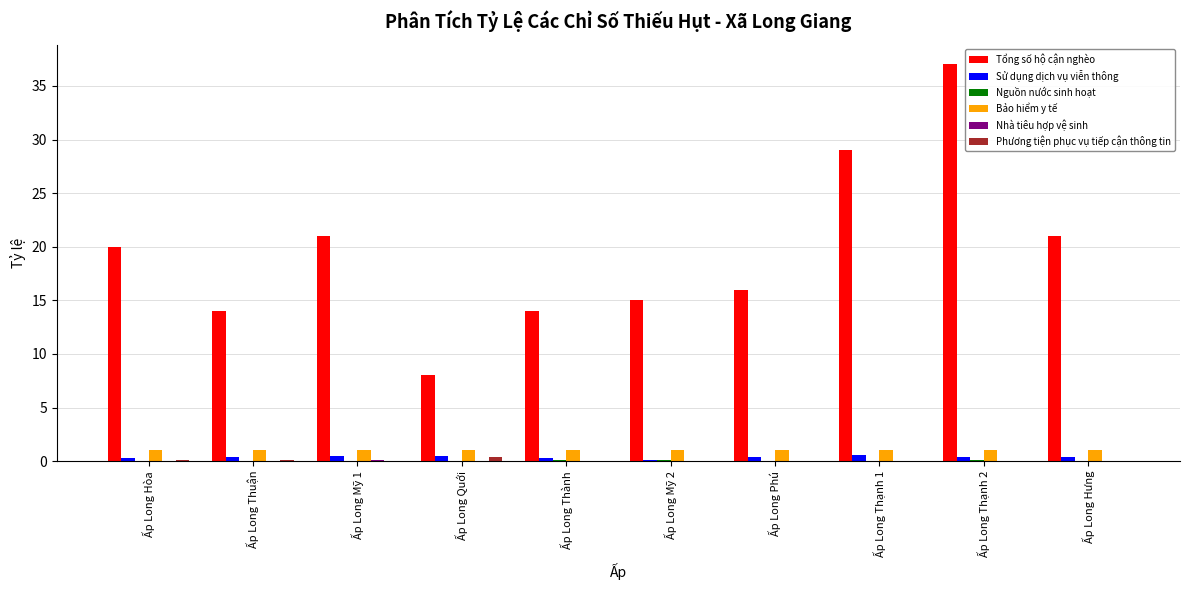

What is the sum of all Sử dụng dịch vụ viễn thông values?

3.9